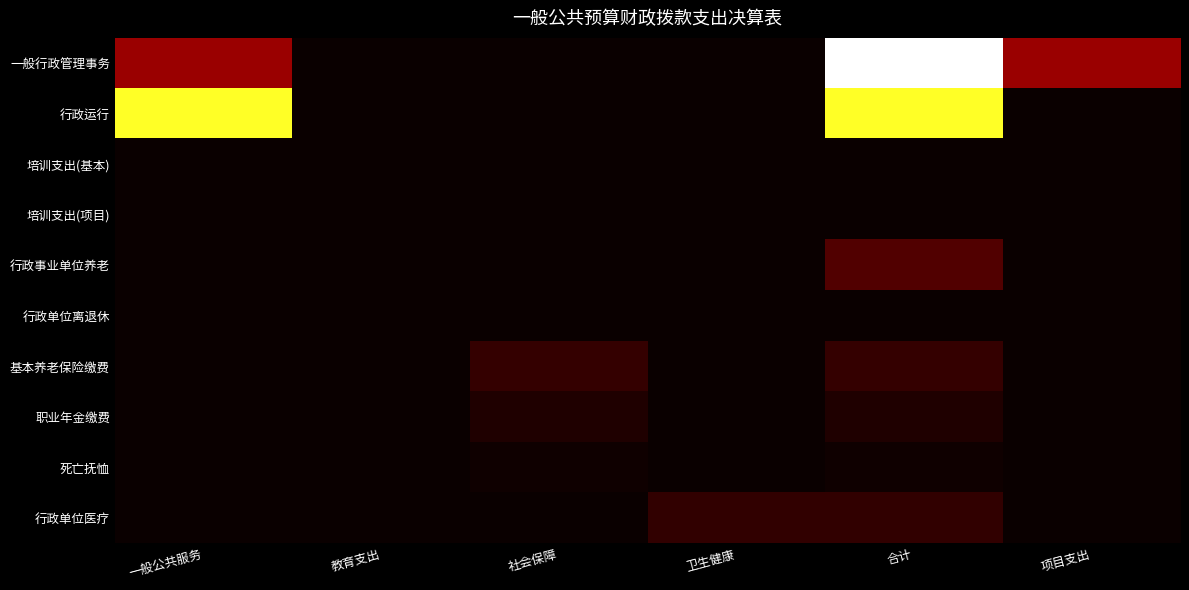

Count the number of data series in this chart.

10